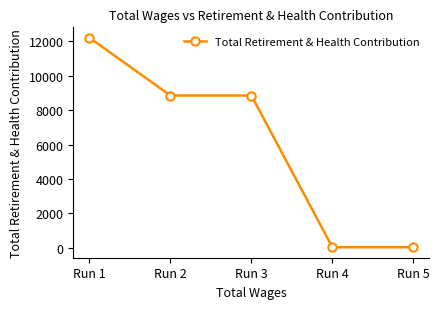

At which label does the data first exceed 8851?

Run 1